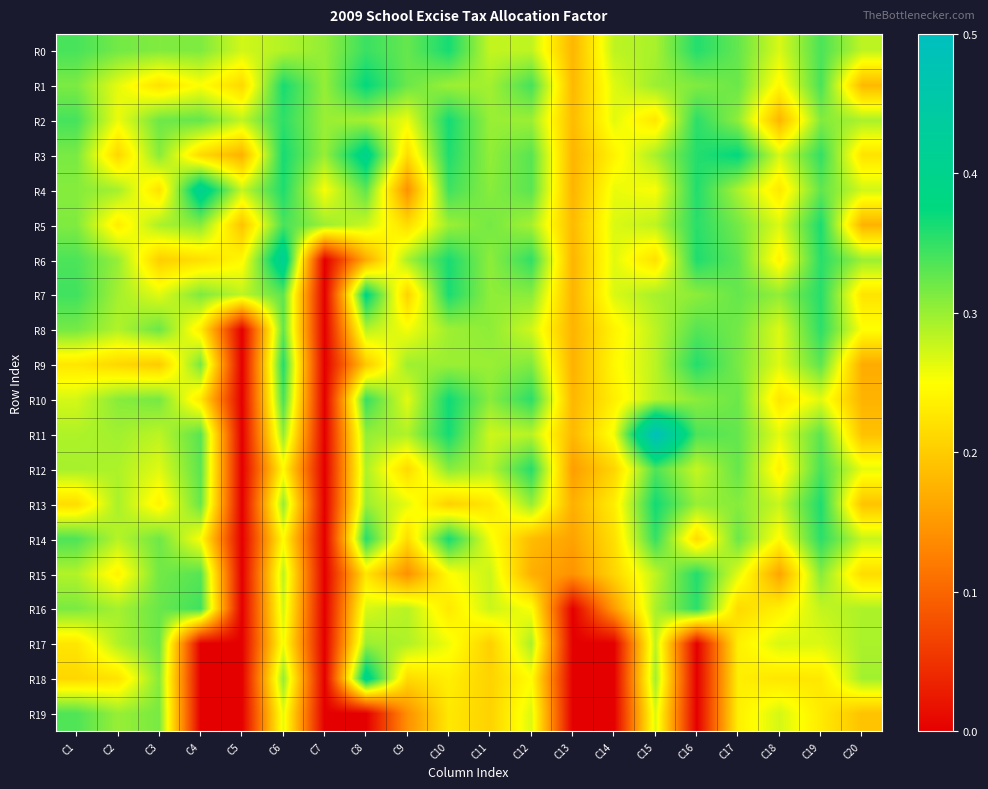

Between C1 and C16, which is larger?

C16